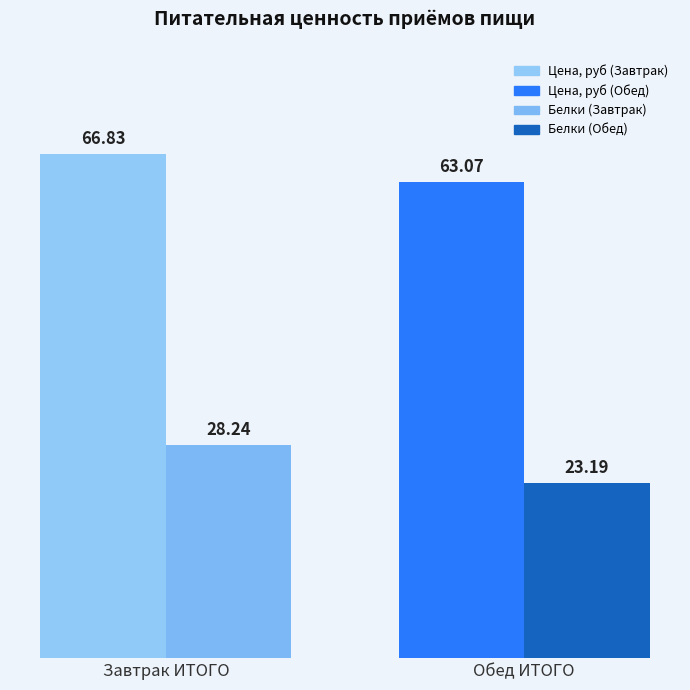

Which label corresponds to the largest value in the chart?

Завтрак ИТОГО